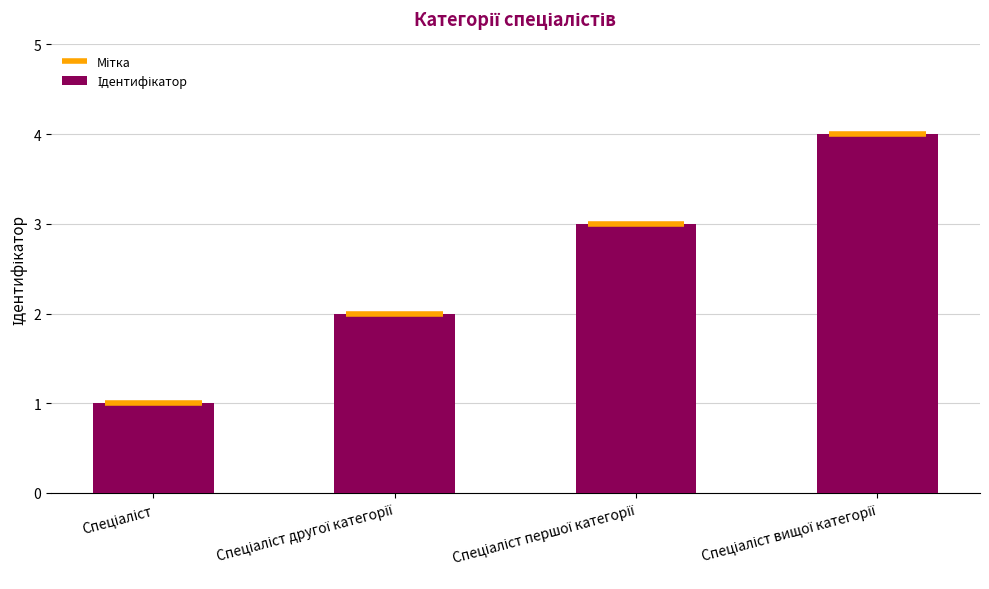

What is the sum of all values?

10